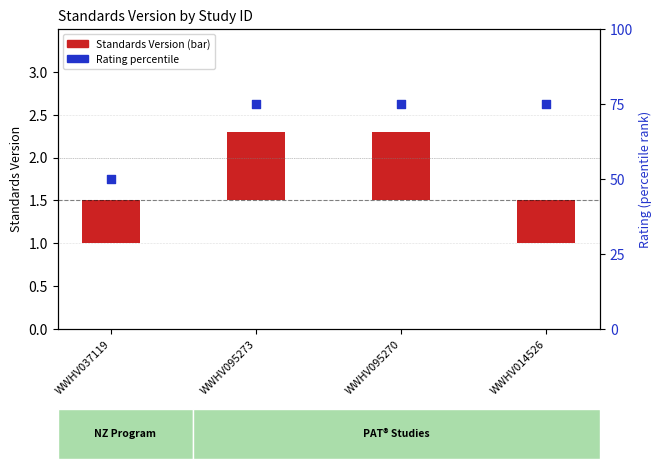

At how many categories does at least one series exceed 39?

4